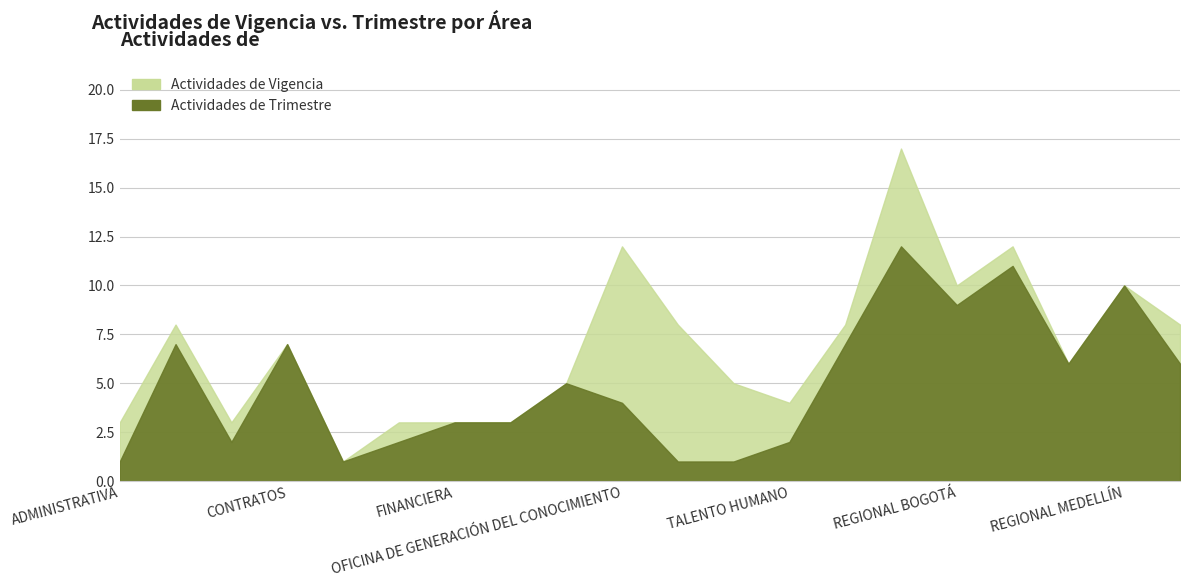

How many data points does each series have?

20